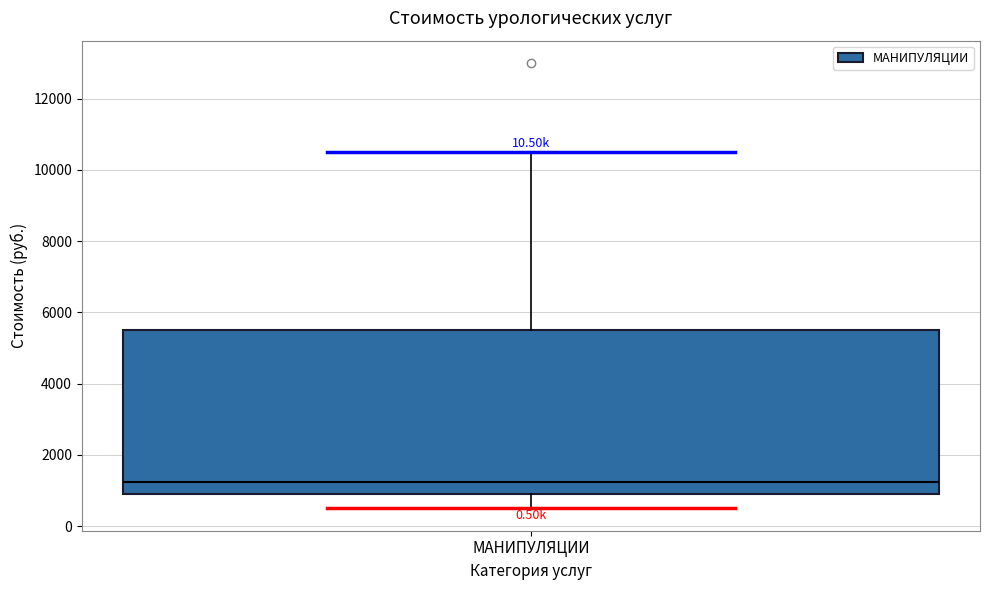

Where does the upper whisker of the box for МАНИПУЛЯЦИИ end on the y-axis? The values are not printed on the chart, so give them approximately, as read against the axis.

10600